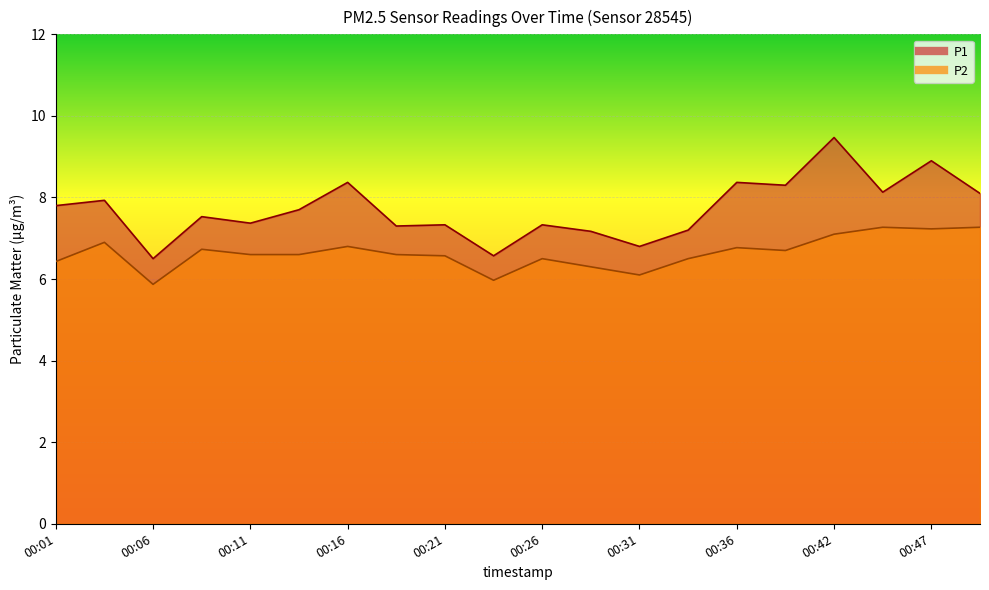

Reading right to left, transcribe all the data shown in this chart.

P1: 00:49=8.1	00:47=8.9	00:44=8.1	00:42=9.5	00:39=8.3	00:36=8.4	00:34=7.2	00:31=6.8	00:29=7.2	00:26=7.3	00:24=6.6	00:21=7.3	00:19=7.3	00:16=8.4	00:14=7.7	00:11=7.4	00:09=7.5	00:06=6.5	00:04=7.9	00:01=7.8
P2: 00:49=7.3	00:47=7.2	00:44=7.3	00:42=7.1	00:39=6.7	00:36=6.8	00:34=6.5	00:31=6.1	00:29=6.3	00:26=6.5	00:24=6.0	00:21=6.6	00:19=6.6	00:16=6.8	00:14=6.6	00:11=6.6	00:09=6.7	00:06=5.9	00:04=6.9	00:01=6.4